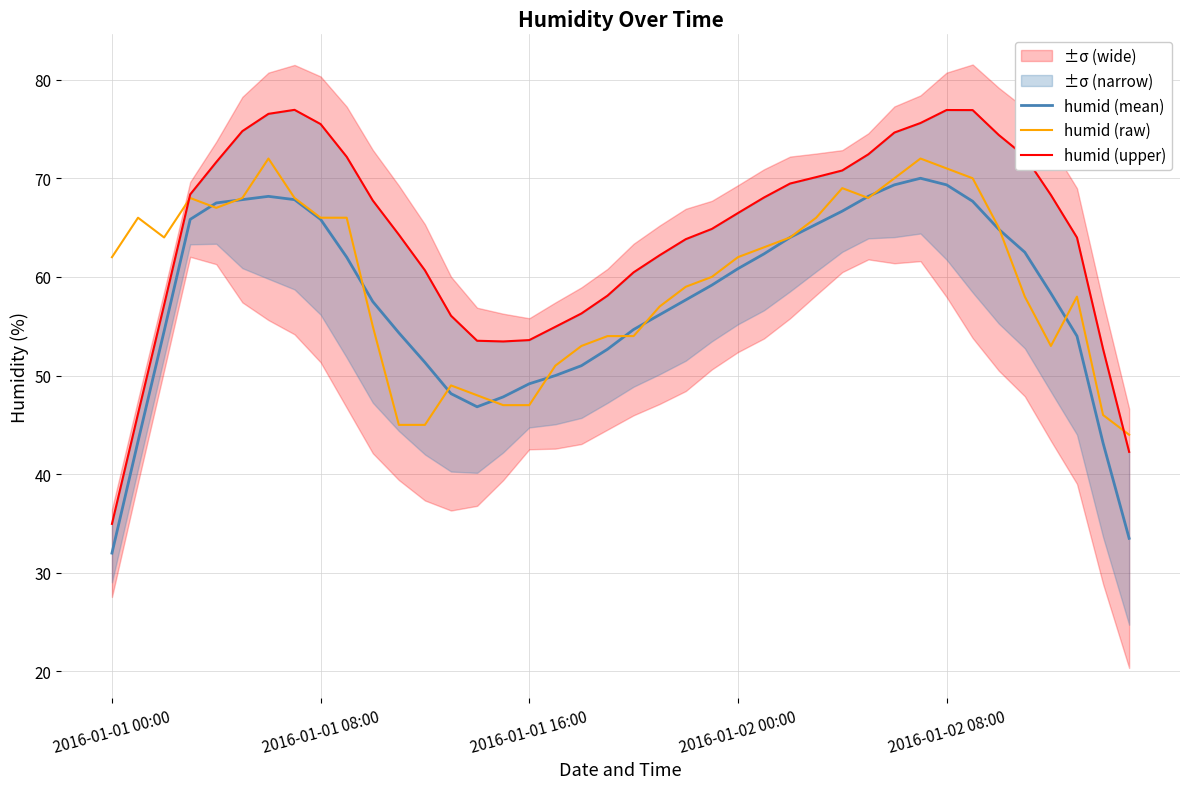

How many categories are shown in the chart?

40